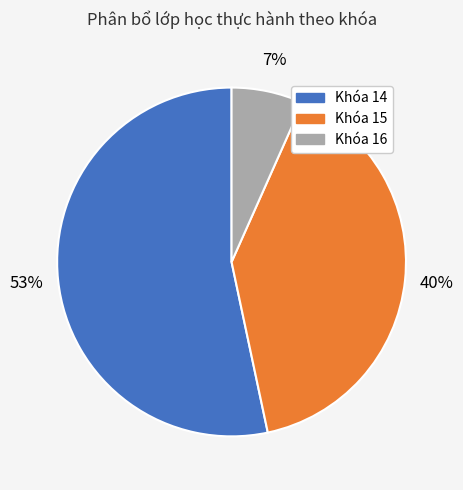

How many segments does this pie chart have?

3